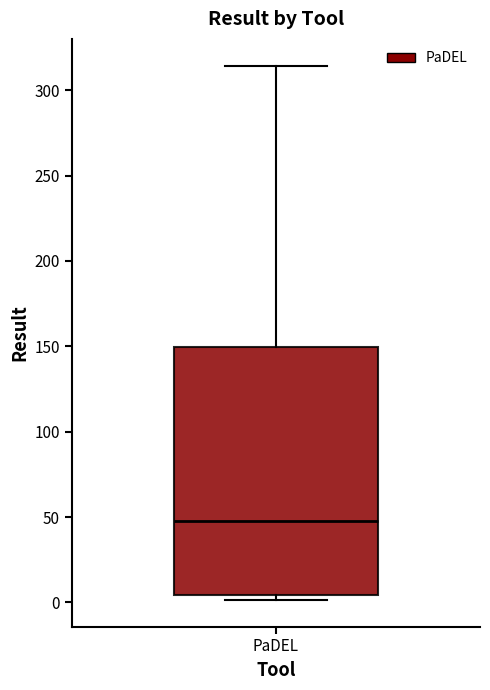

Read this box plot against the y-axis: the position of the median line, the range covered by the box, and the ends of both whiskers. The values are not printed on the chart, so give them approximately, as read against the axis.

median 50, box 5 to 150, whiskers 0 to 315